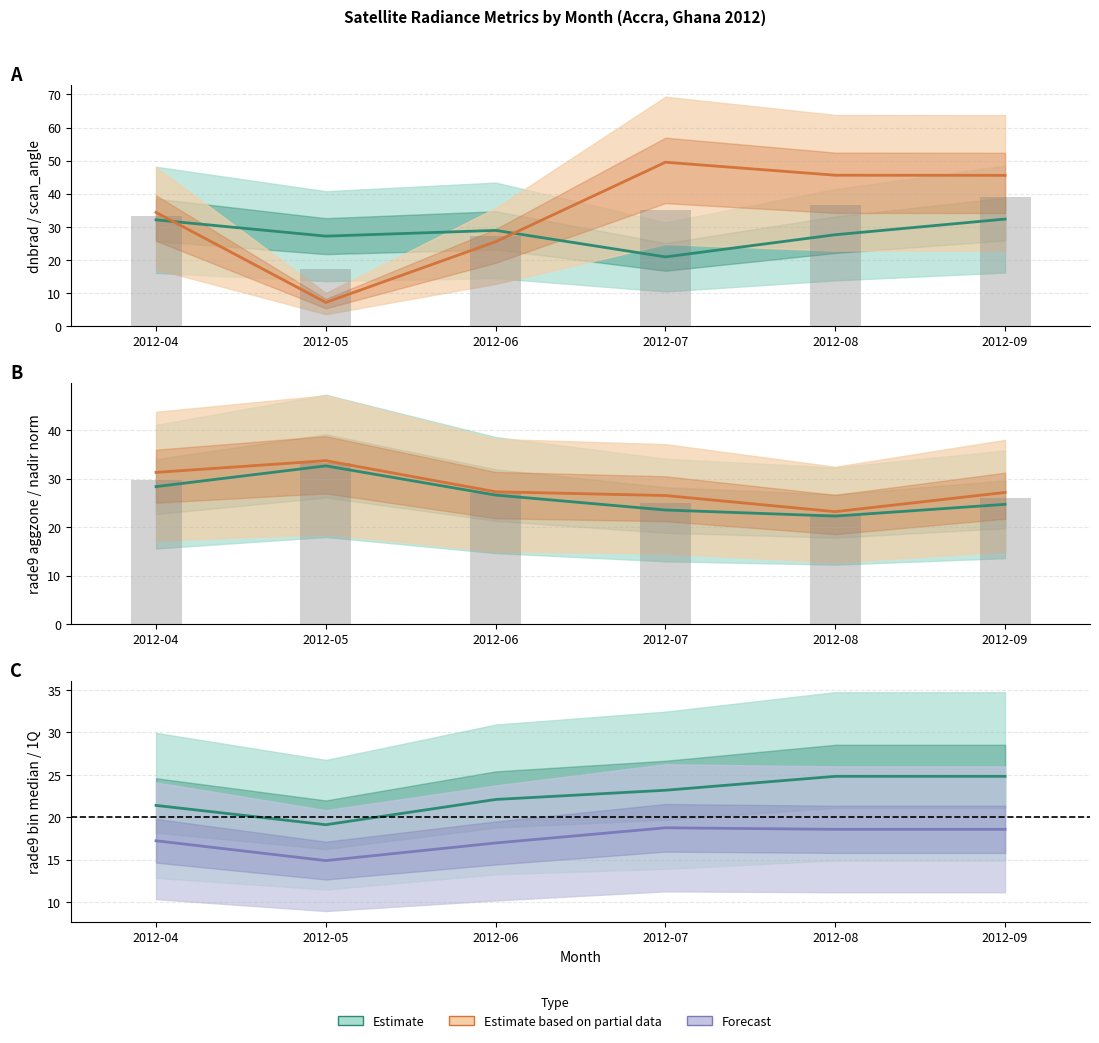

Are the bars grouped side by side (vs. stacked)?

Yes